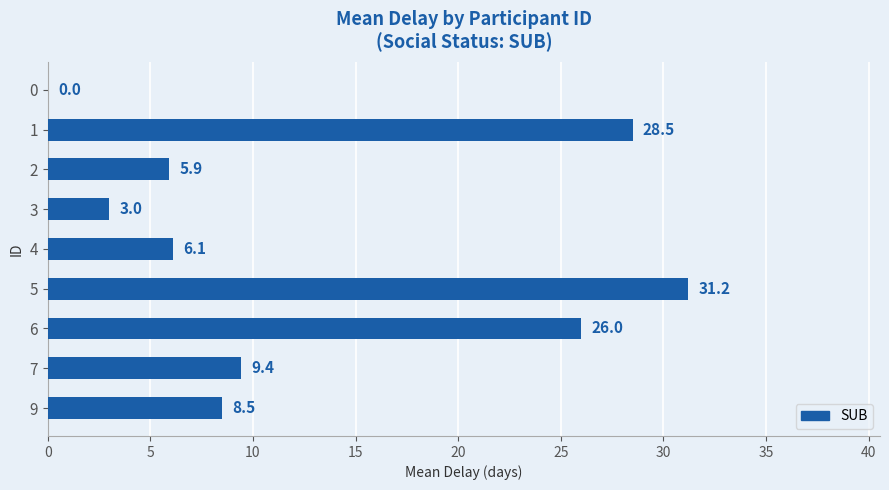

Reading top to bottom, list all the values displayed in this chart.

0=0.0	1=28.5	2=5.9	3=3.0	4=6.1	5=31.2	6=26.0	7=9.4	9=8.5